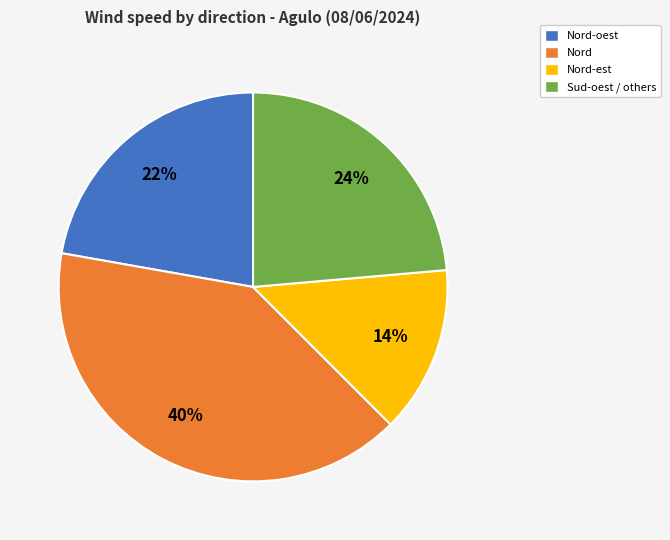

Is there a majority slice in this chart?

No